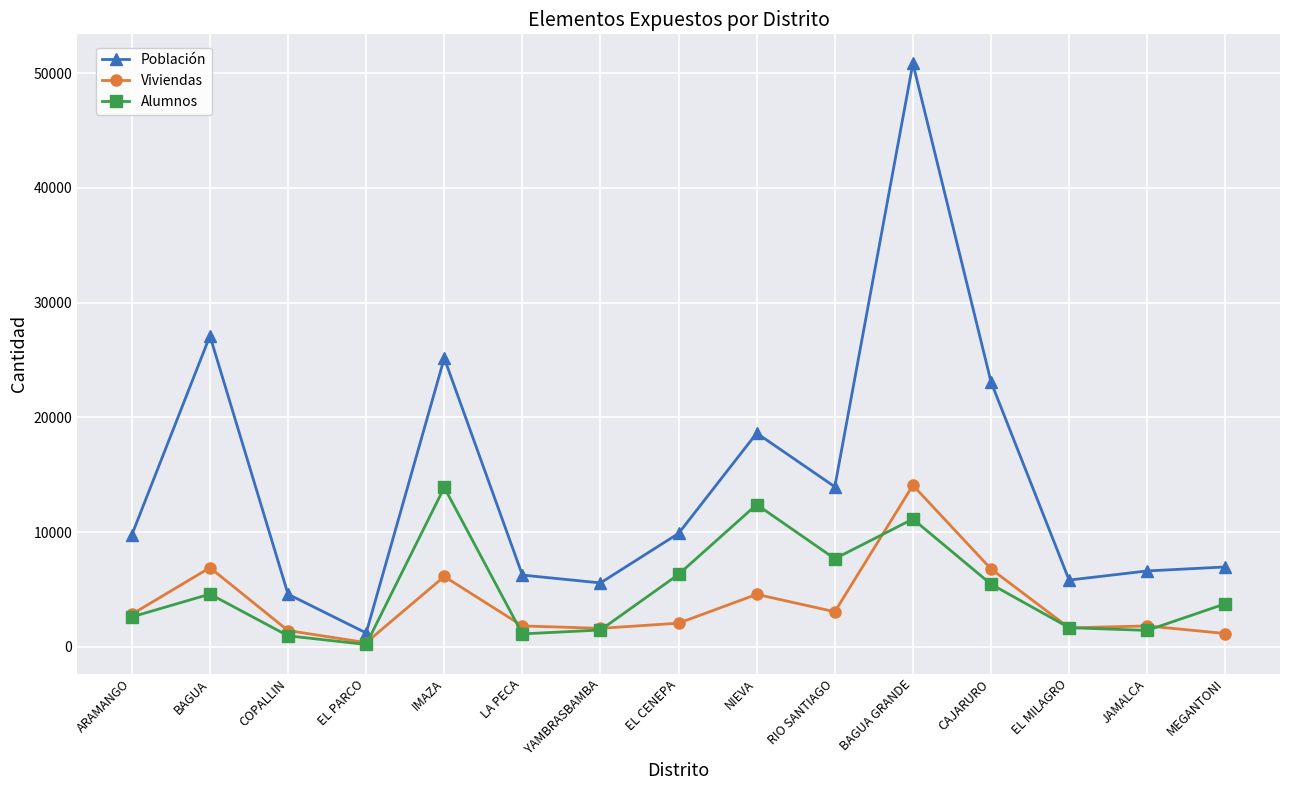

The Alumnos series shows 4155 at RIO SANTIAGO. True or false?

False